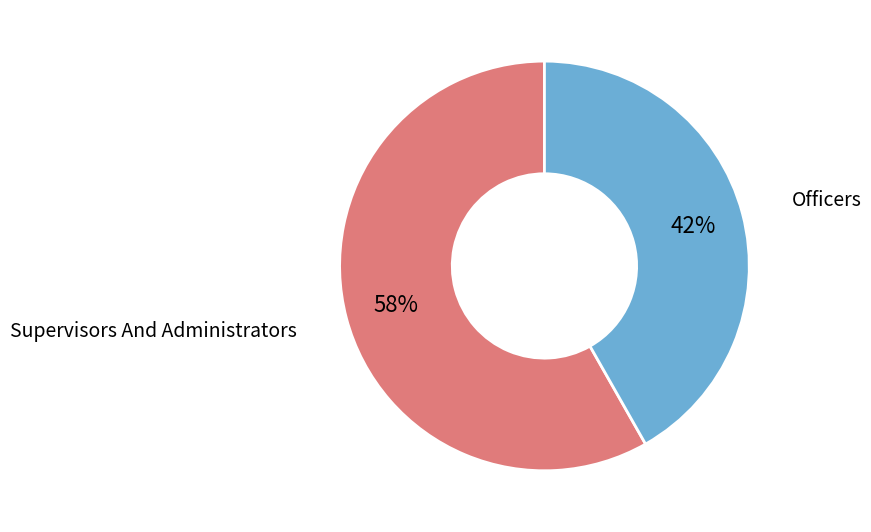

Is there any slice that represents more than half of the pie?

Yes